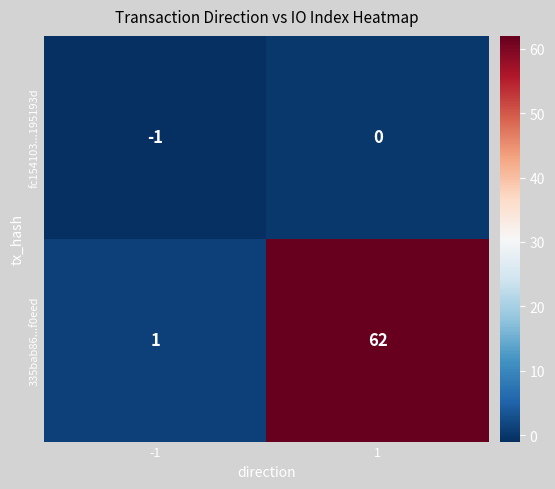

What is the smallest value displayed?

-1